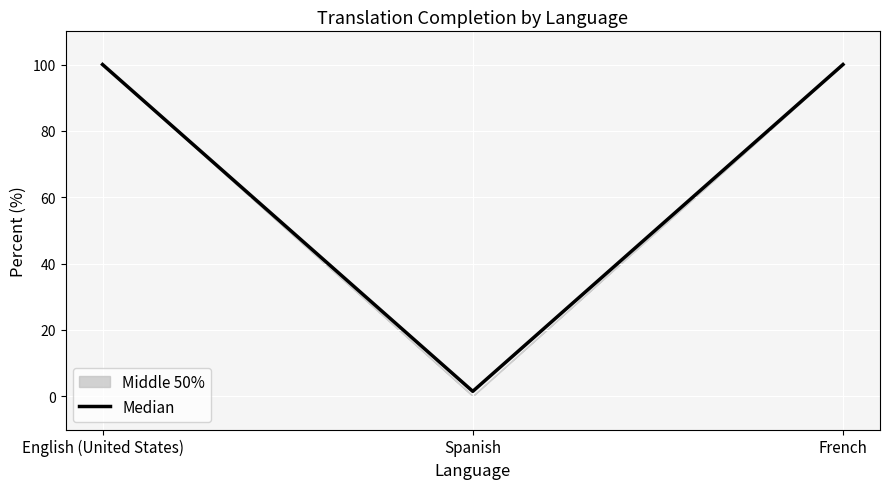

True or false: the data shows 56.4 at French.

False